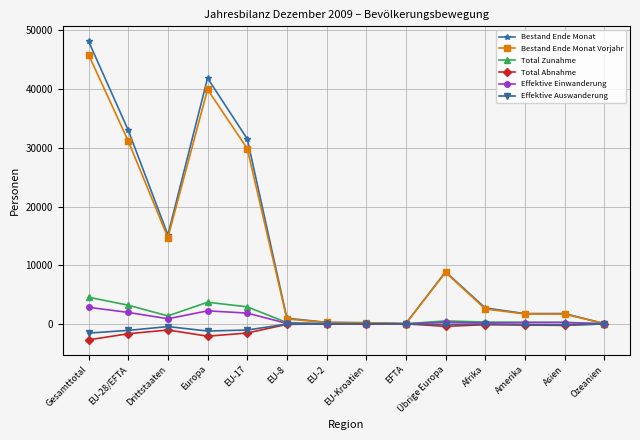

Where is Bestand Ende Monat Vorjahr nearest to the value 22964?

EU-17